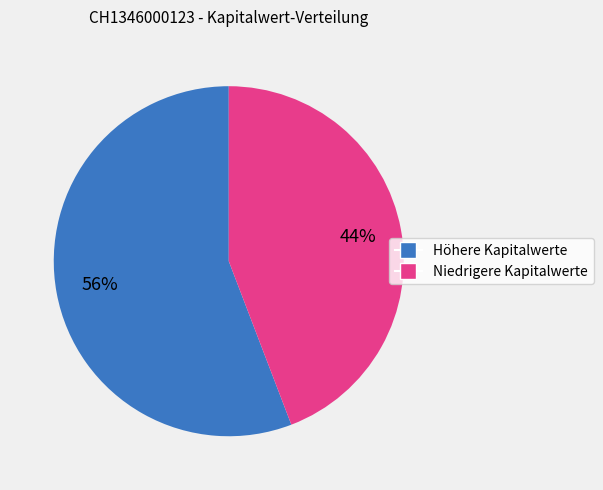

How many segments does this pie chart have?

2